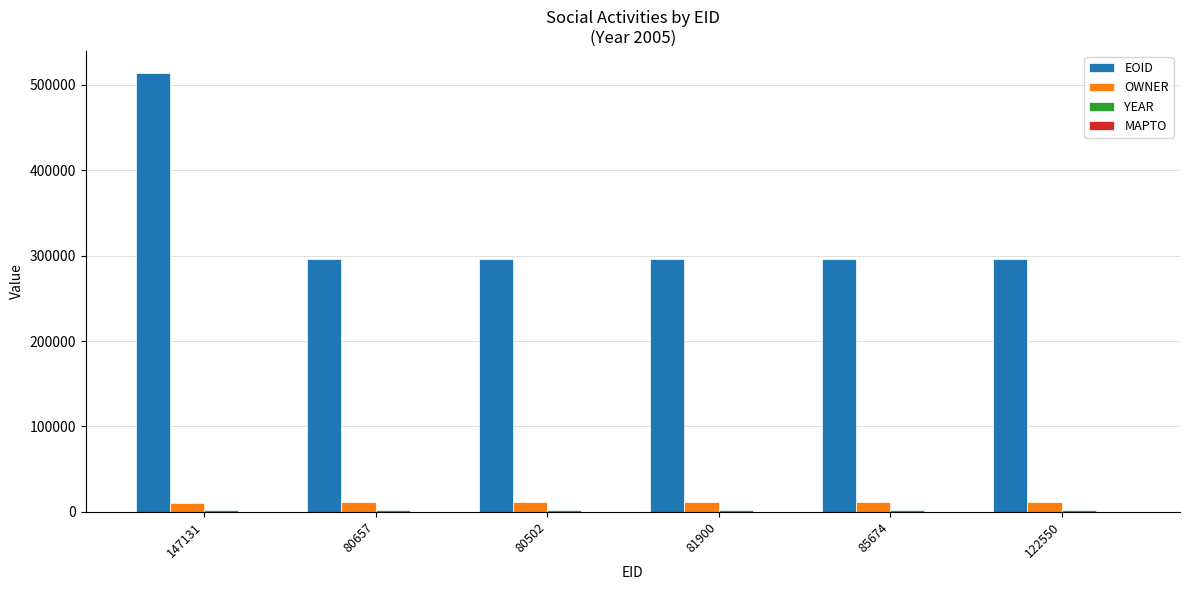

What is the label of the 1st bar from the left?

147131